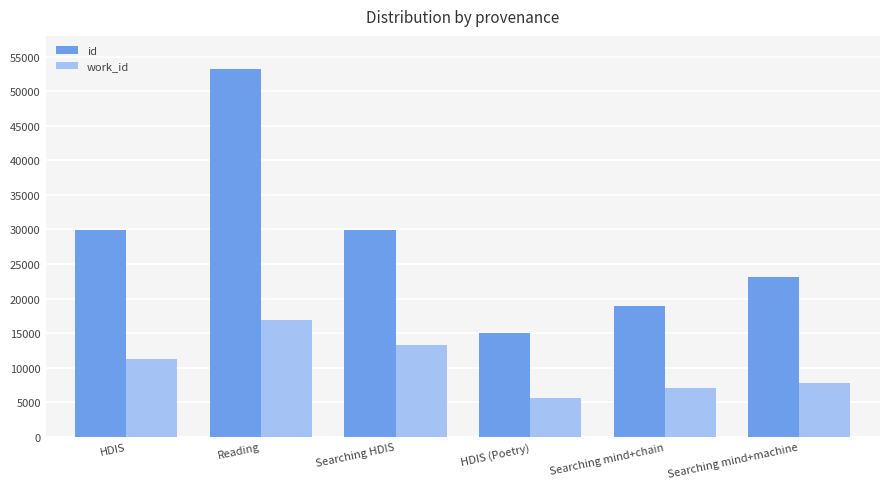

Rank the series by their average value, from highest to lowest.

id, work_id